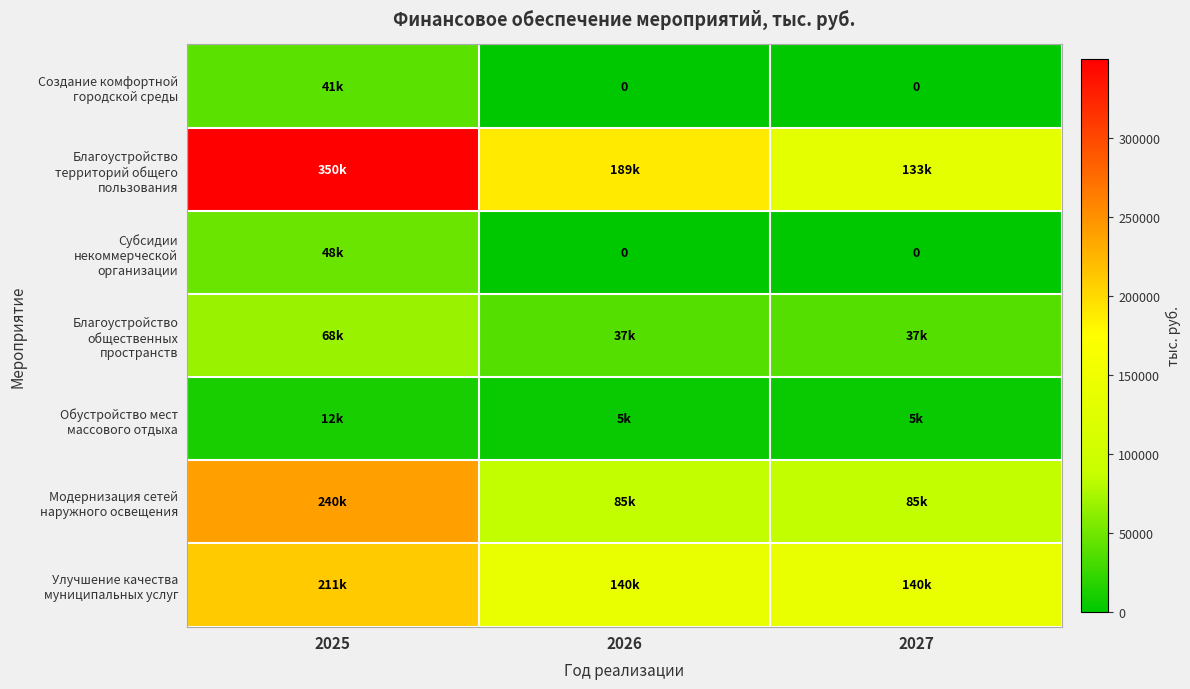

List the labels in order of Благоустройство территорий общего пользования value, largest first.

2025, 2026, 2027